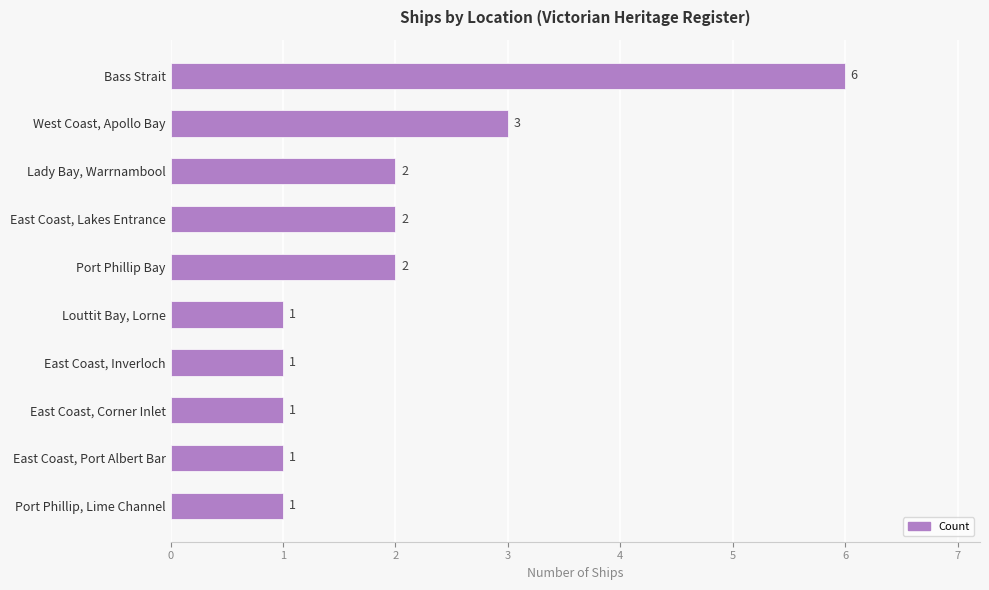

How many values are below 2?

5